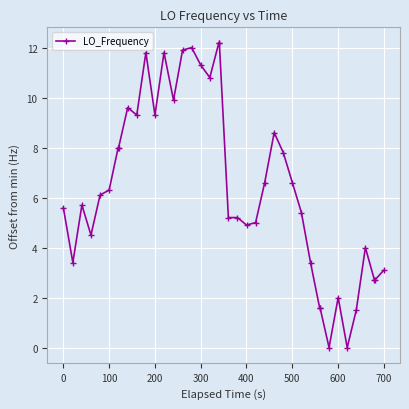

True or false: there are more than 1 points higher than both neighbors.

True